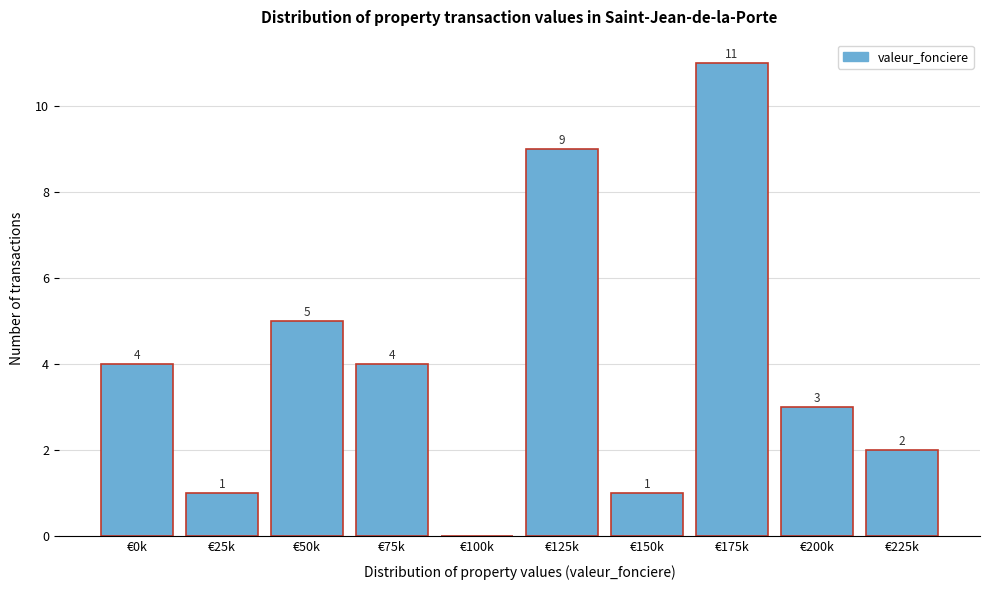

Reading right to left, list all the values displayed in this chart.

€225k=2	€200k=3	€175k=11	€150k=1	€125k=9	€100k=0	€75k=4	€50k=5	€25k=1	€0k=4